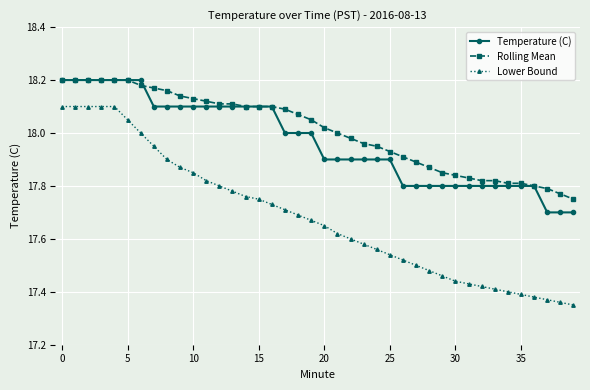

At how many categories does at least one series exceed 17?

40